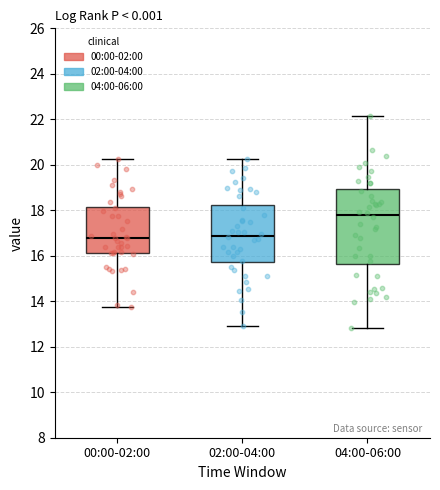

Which box is the tallest, from its lower edge to its upper edge?

04:00-06:00